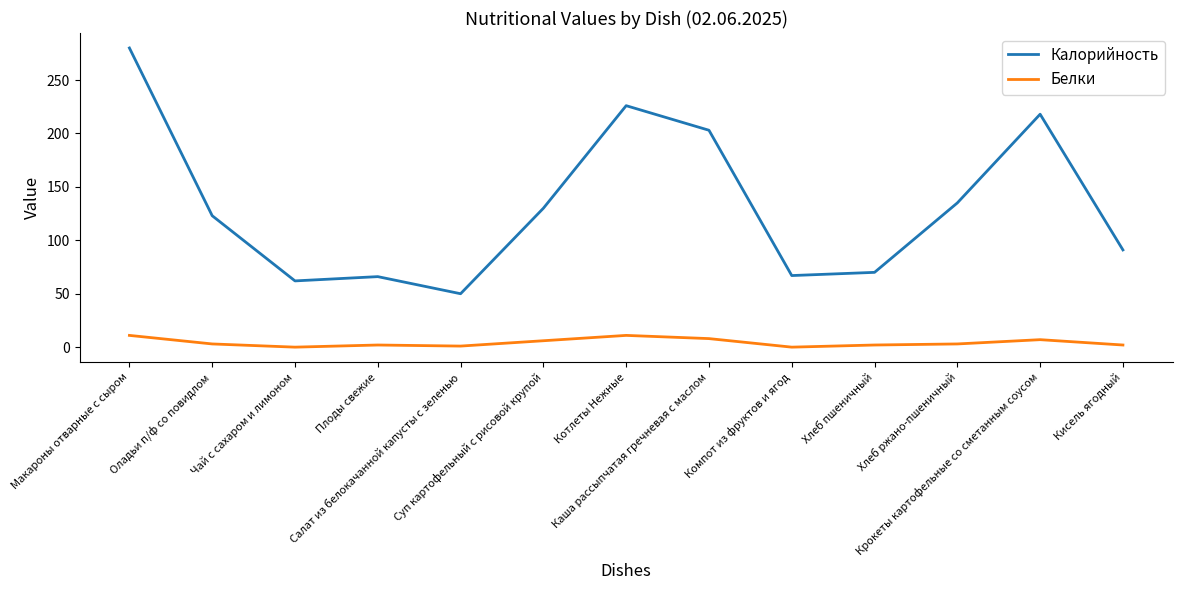

At which category is the sum across all series the highest?

Макароны отварные с сыром